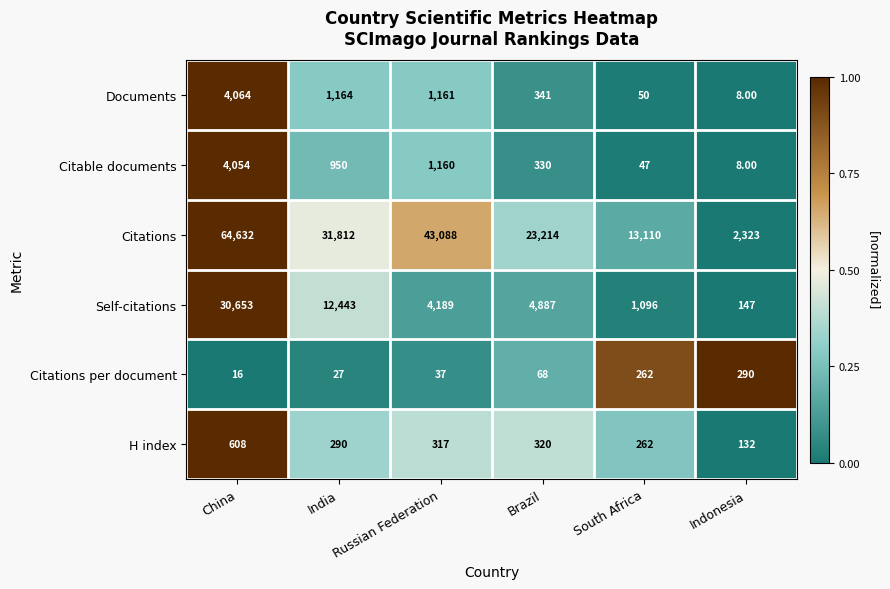

What is the sum of all Citable documents values?

6549